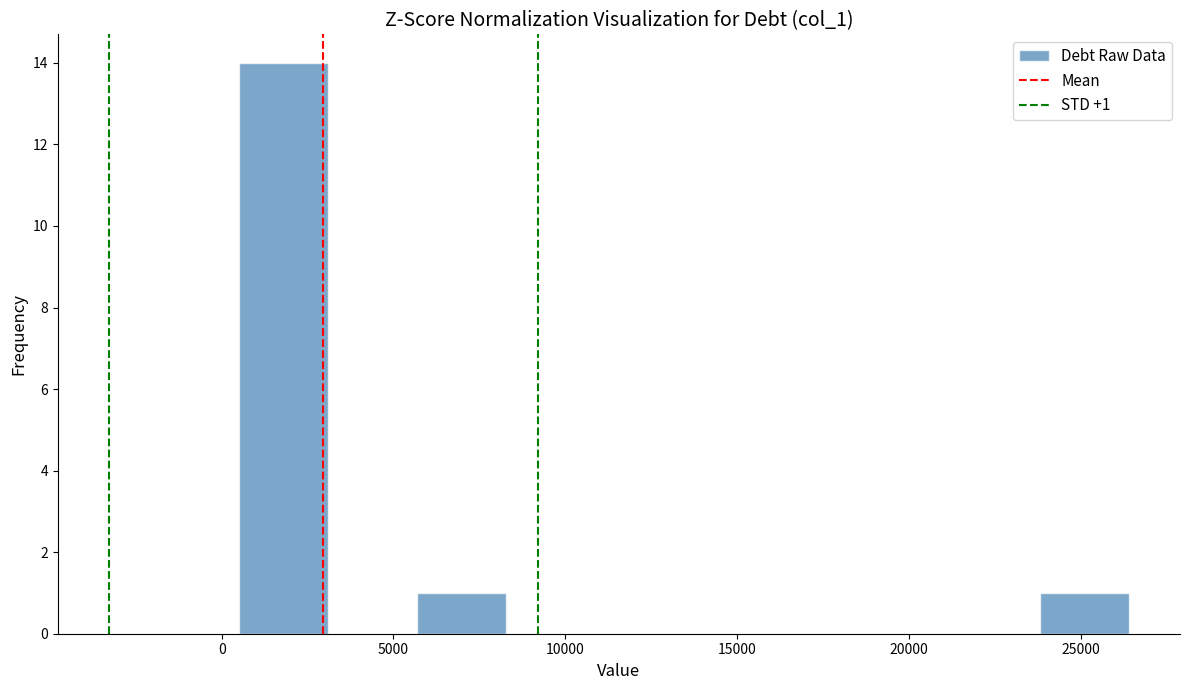

Which range on the x-axis has the tallest bar?

500 to 3000